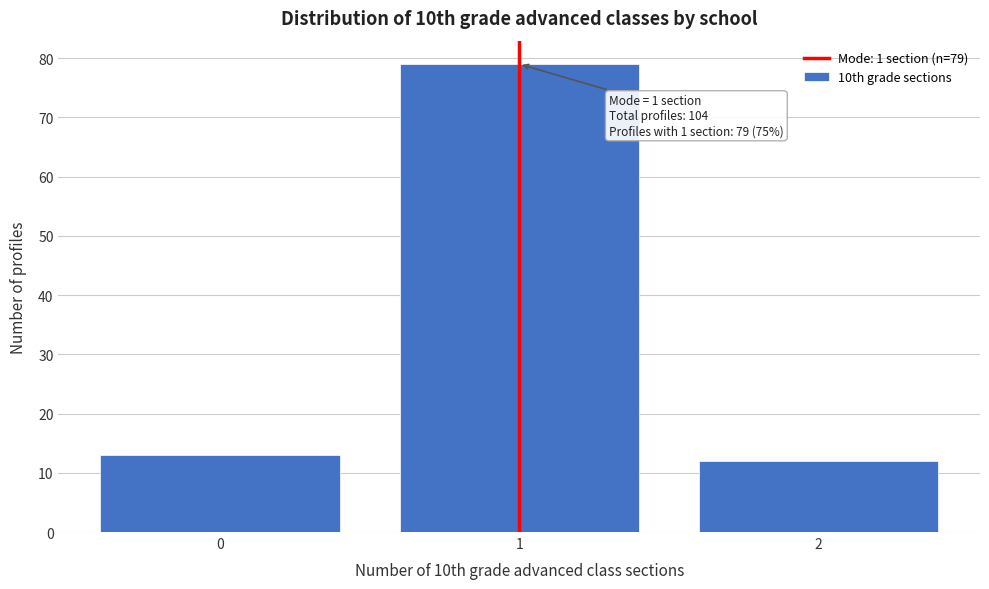

Over which range of the x-axis is the bar tallest?

0.5 to 1.5